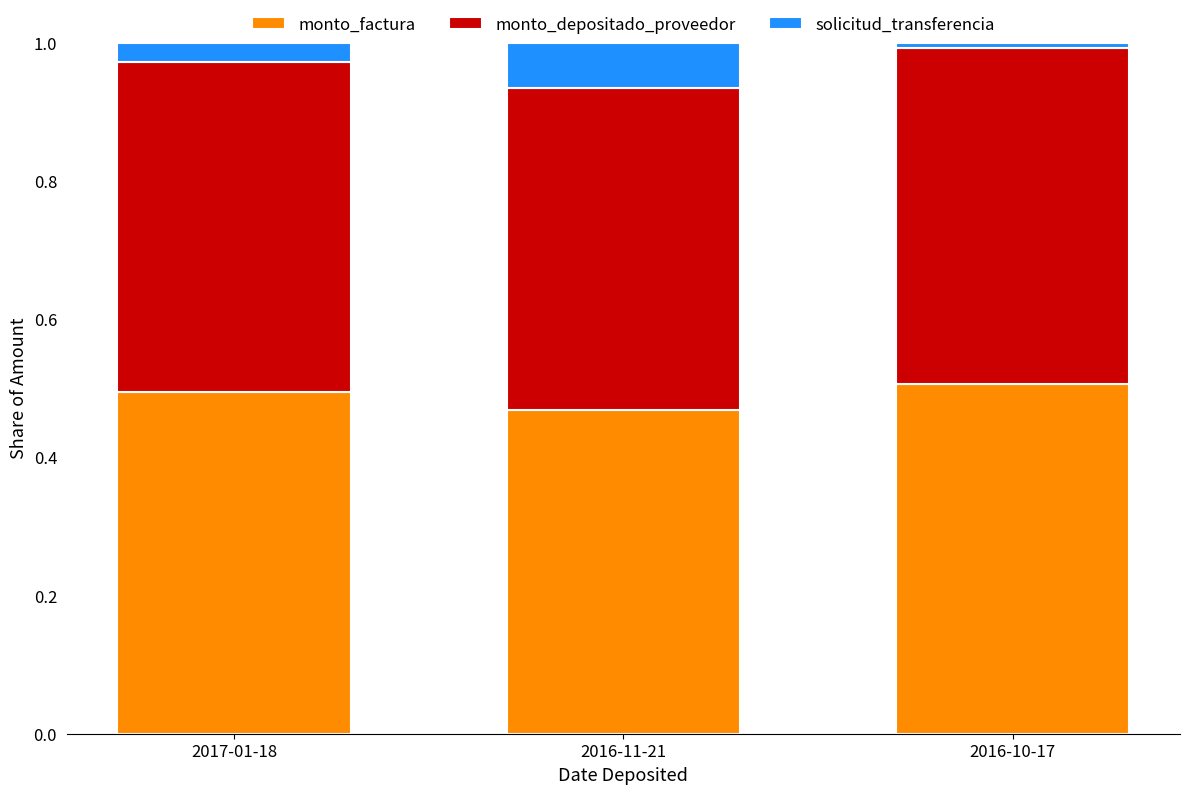

What is the sum of all monto_factura values?

1.5